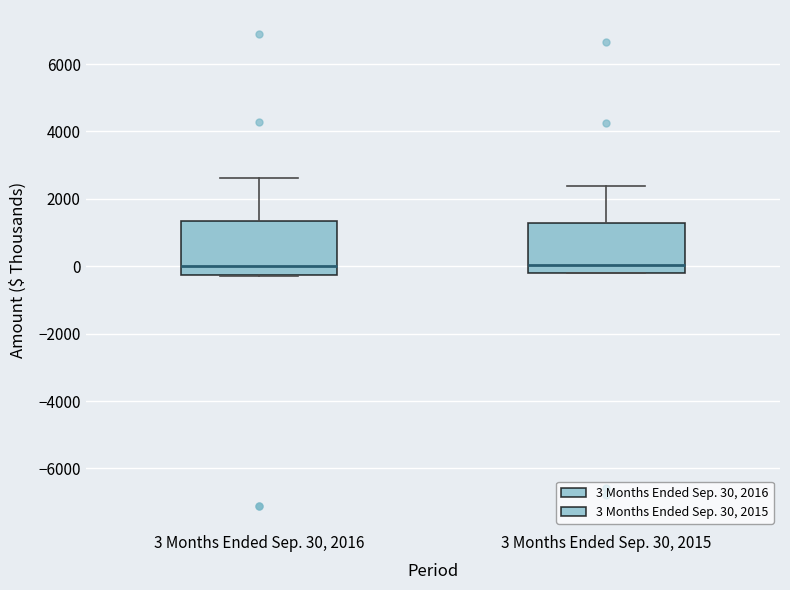

Where is the lower edge of the box for 3 Months Ended Sep. 30, 2015 on the y-axis? The values are not printed on the chart, so give them approximately, as read against the axis.

-200